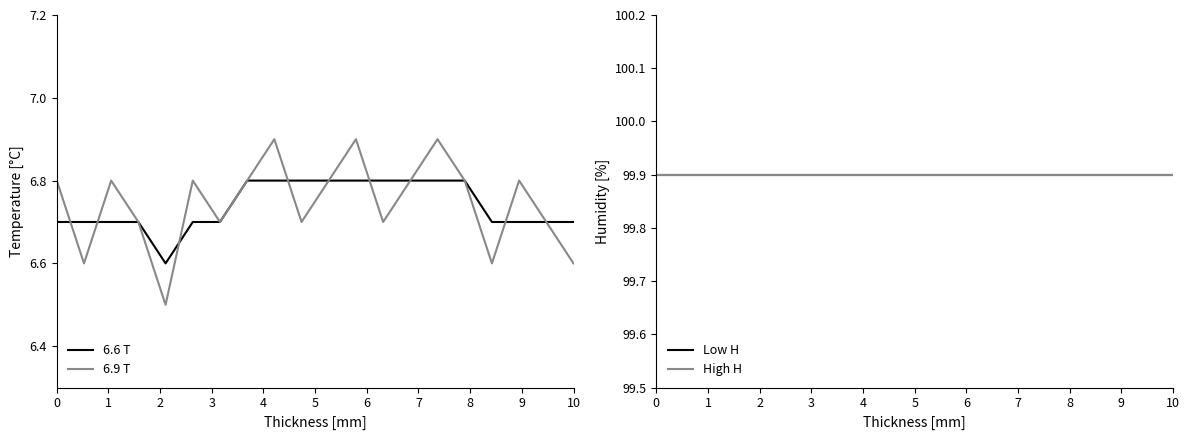

After their last crossing, which series has the higher values: 6.6 T or 6.9 T?

6.9 T